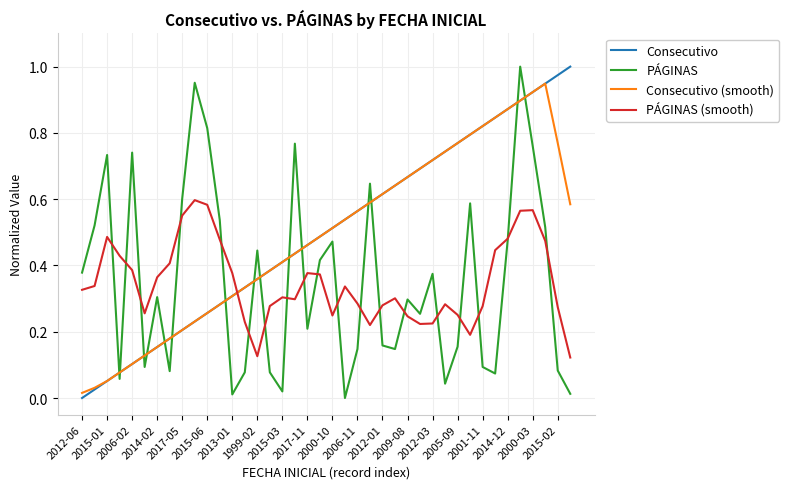

True or false: Consecutivo (smooth) and PÁGINAS (smooth) intersect in this chart.

True